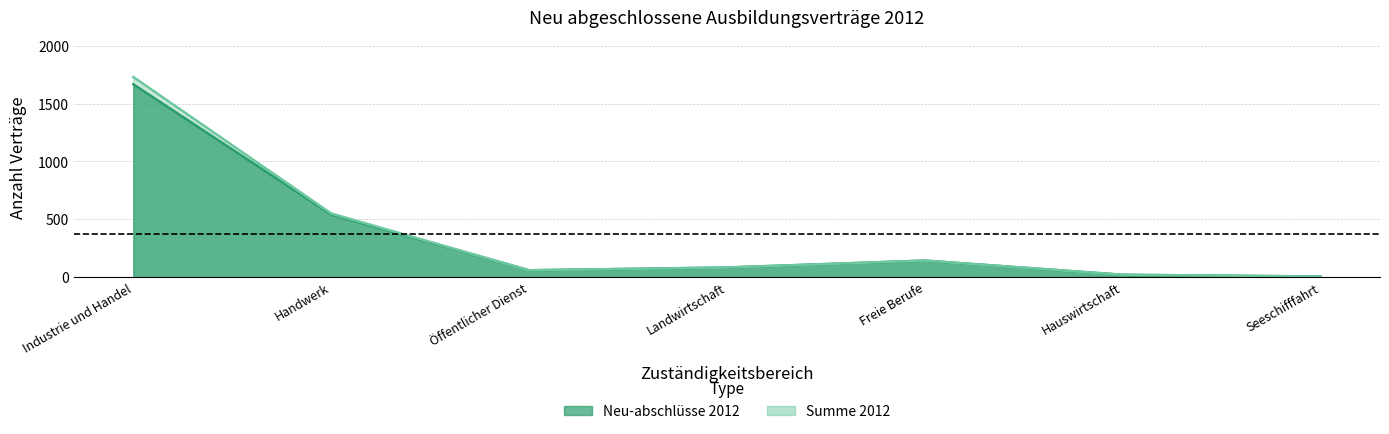

What is the spread (max minus min) of values at Industrie und Handel?

63